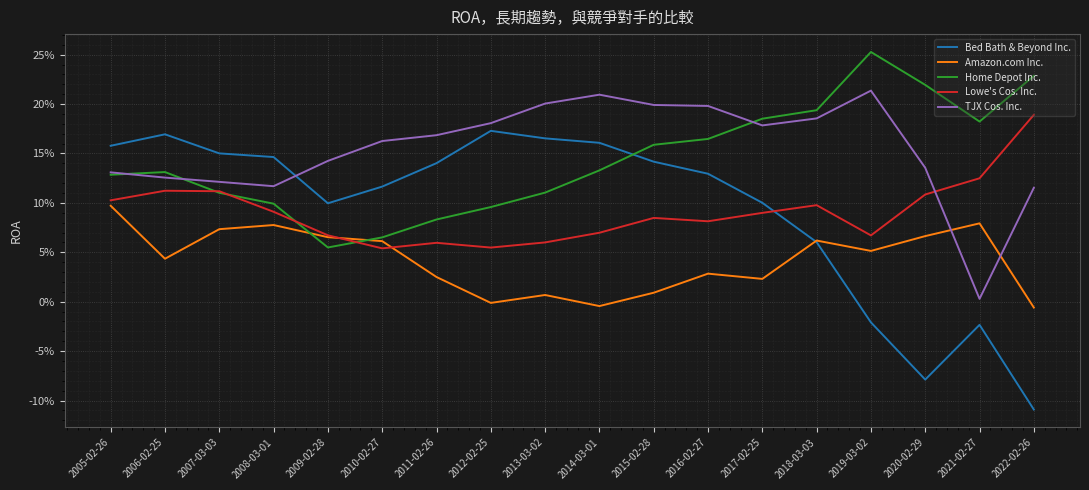

Is this an area chart (filled region under the line)?

No